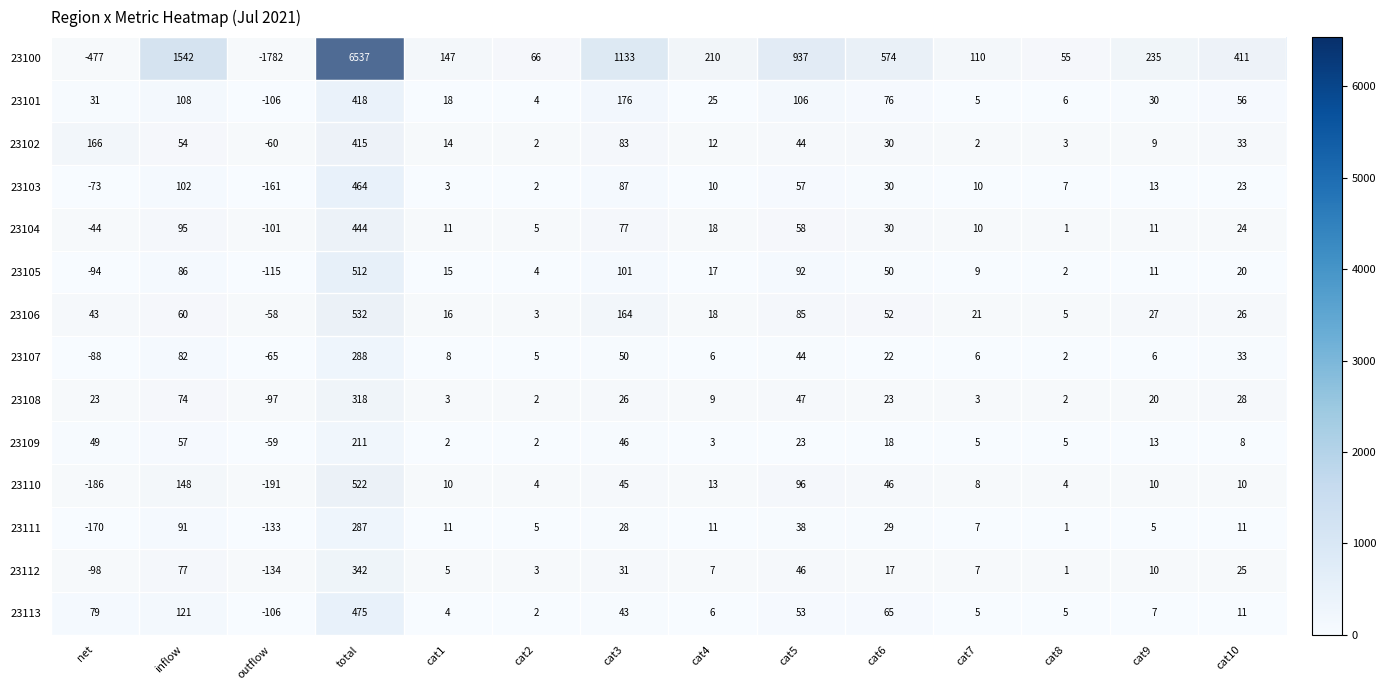

Where does the 23112 series first go above 10?

inflow